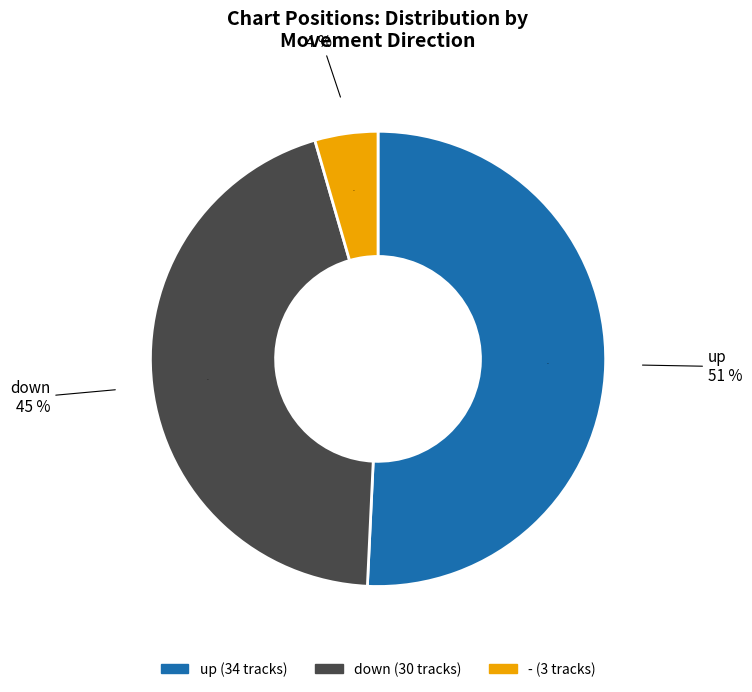

Which slice is the smallest?

-